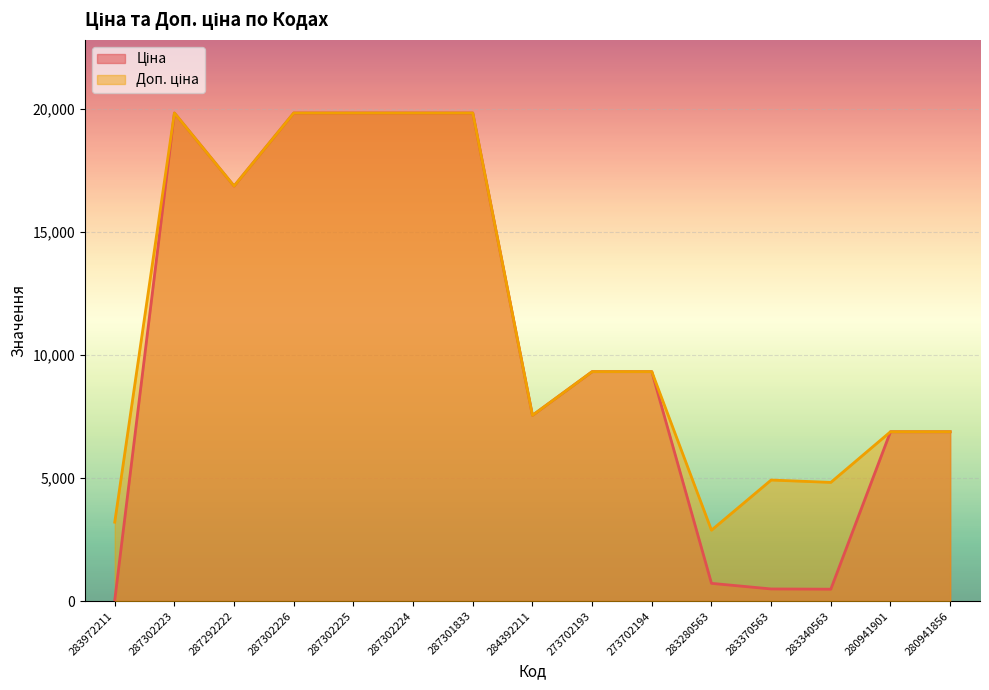

Which category has the lowest value in the Доп. ціна series?

283280563